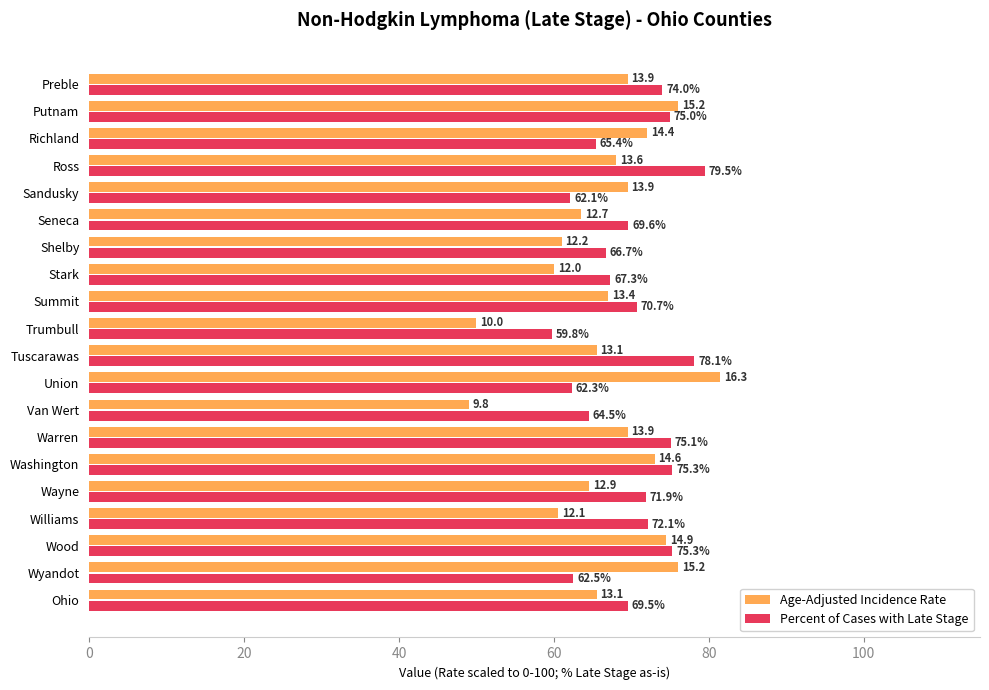

The value of Percent of Cases with Late Stage at Williams is 41.2. True or false?

False